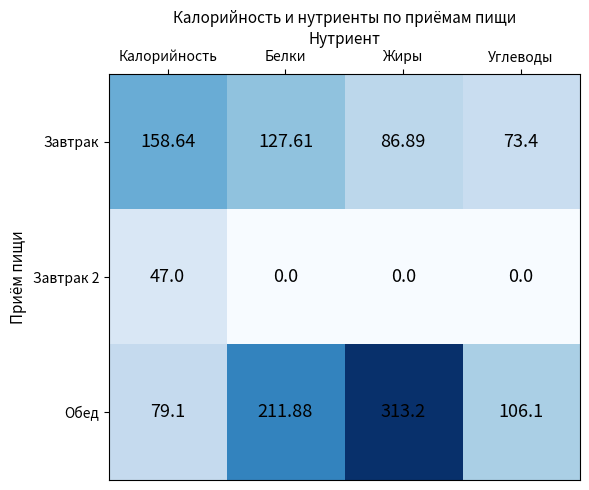

At which category is the sum across all series the highest?

Жиры